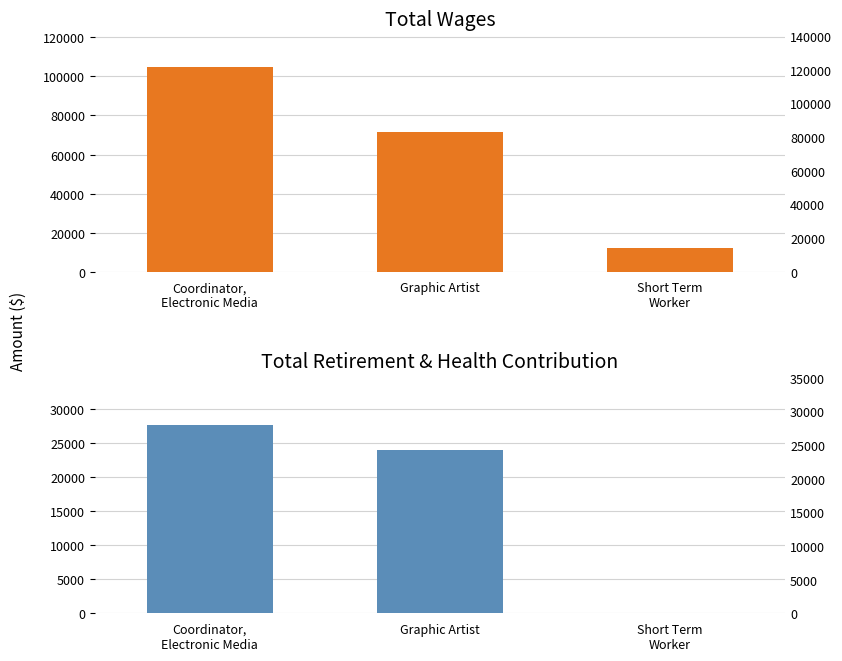

Where does the Total Wages series first go above 71400?

Coordinator,
Electronic Media